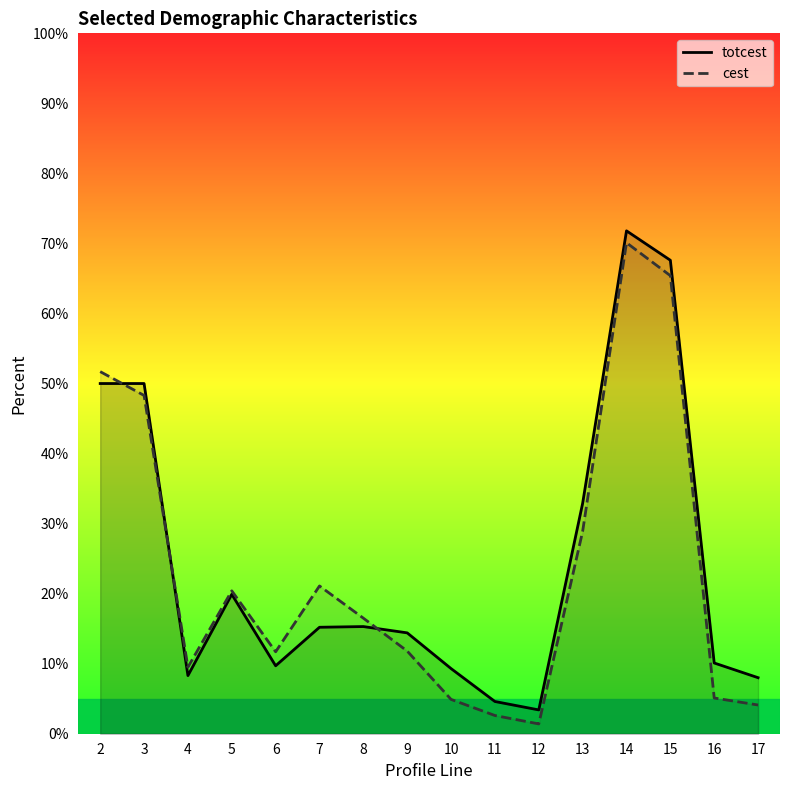

How many data points in cest are less than 16?

8